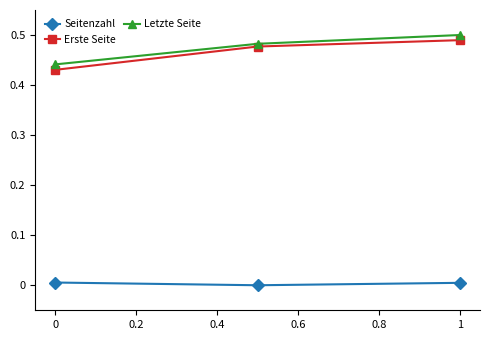

Which series has the largest range (max minus min)?

Erste Seite